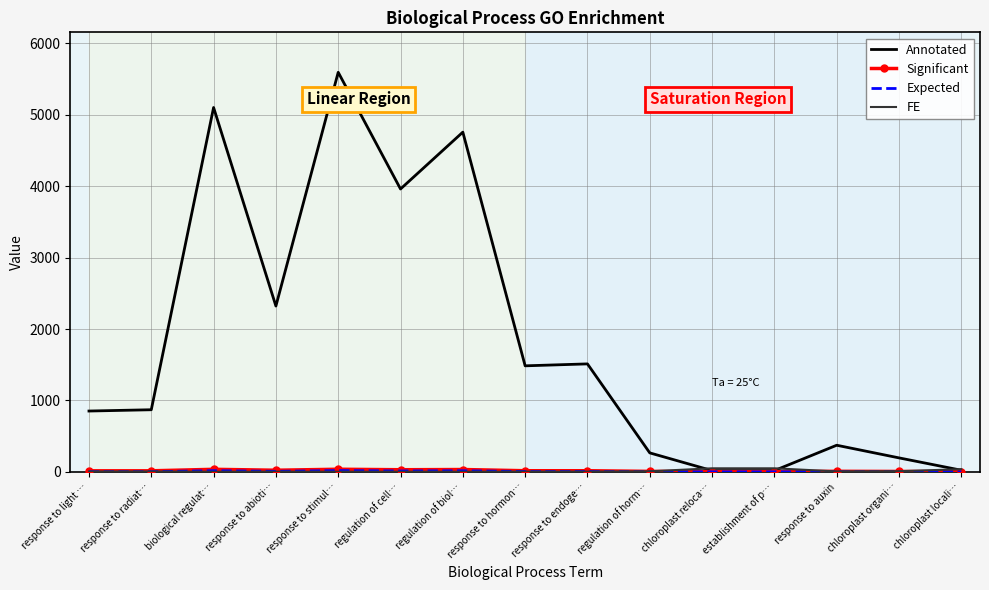

Which series has the widest spread of values?

Annotated